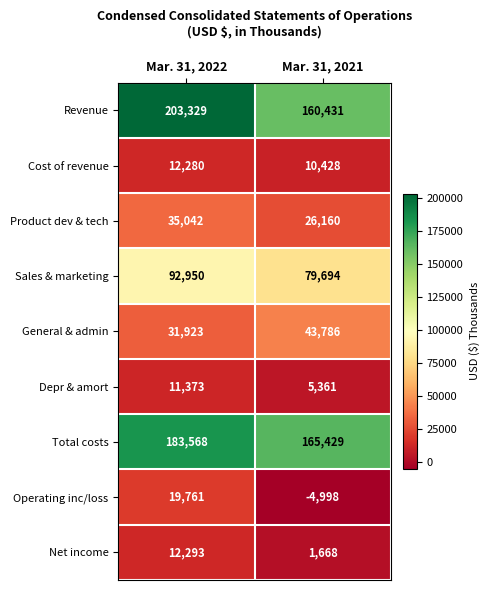

Between Mar. 31, 2022 and Mar. 31, 2021, which series saw the biggest shift?

Revenue